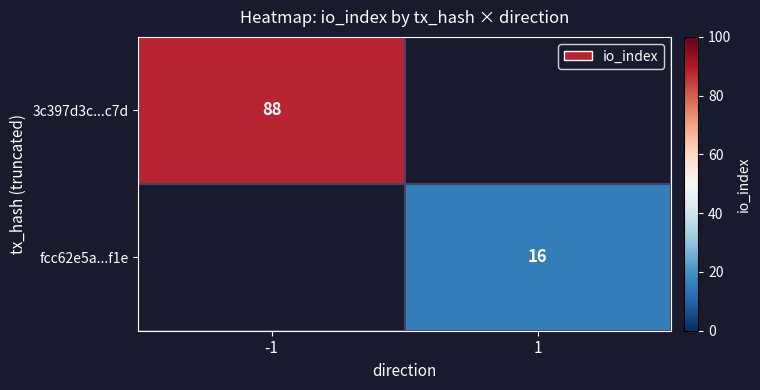

The fcc62e5a...f1e series shows 23 at 1. True or false?

False